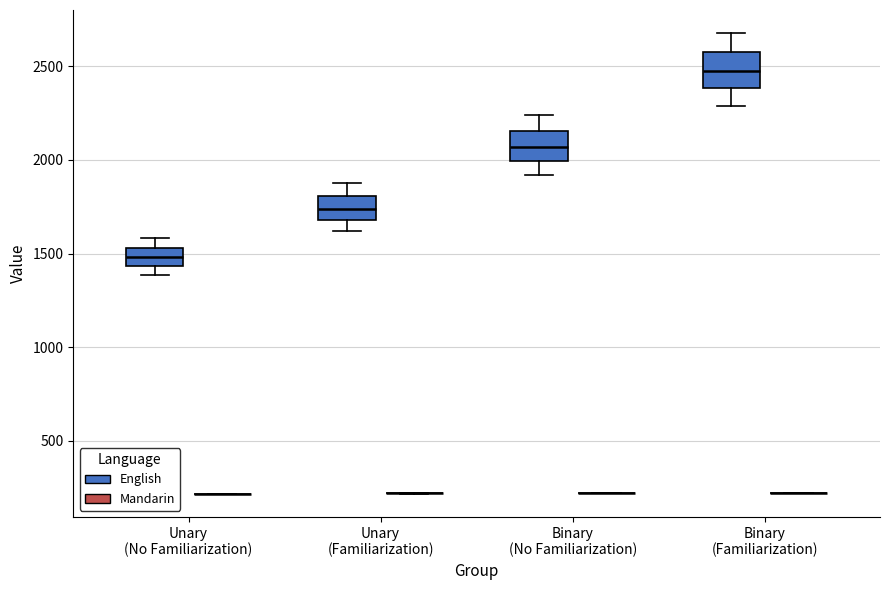

Reading left to right, read every box against the y-axis: the position of its median line, the range the box covers, and the ends of its whiskers. The values are not printed on the chart, so give them approximately, as read against the axis.

Unary (No Familiarization) (English): median 1500, box 1450 to 1550, whiskers 1400 to 1600
Unary (No Familiarization) (Mandarin): box collapsed to a line at 200, whiskers 200 to 200
Unary (Familiarization) (English): median 1750, box 1700 to 1800, whiskers 1600 to 1850
Unary (Familiarization) (Mandarin): box collapsed to a line at 200, whiskers 200 to 200
Binary (No Familiarization) (English): median 2050, box 2000 to 2150, whiskers 1900 to 2250
Binary (No Familiarization) (Mandarin): box collapsed to a line at 200, whiskers 200 to 200
Binary (Familiarization) (English): median 2450, box 2400 to 2550, whiskers 2300 to 2700
Binary (Familiarization) (Mandarin): box collapsed to a line at 200, whiskers 200 to 200